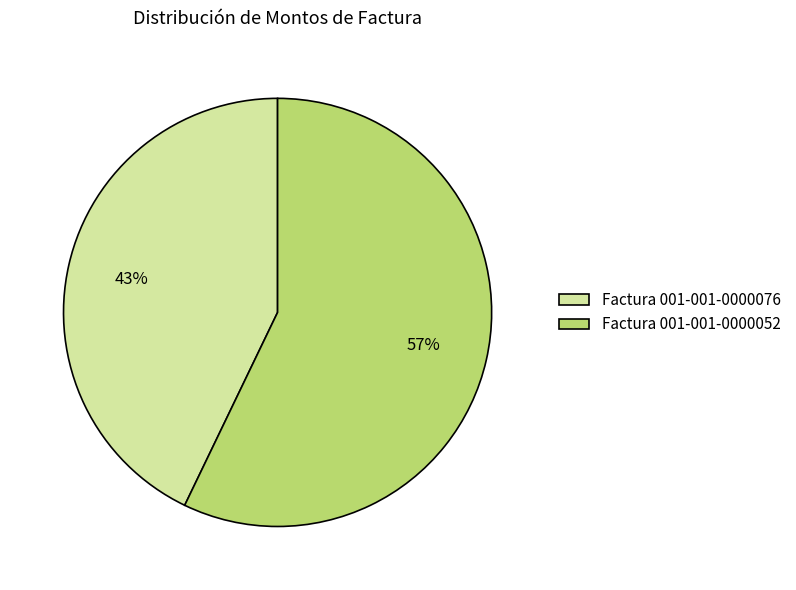

Which category has the biggest portion of the pie?

Factura 001-001-0000052